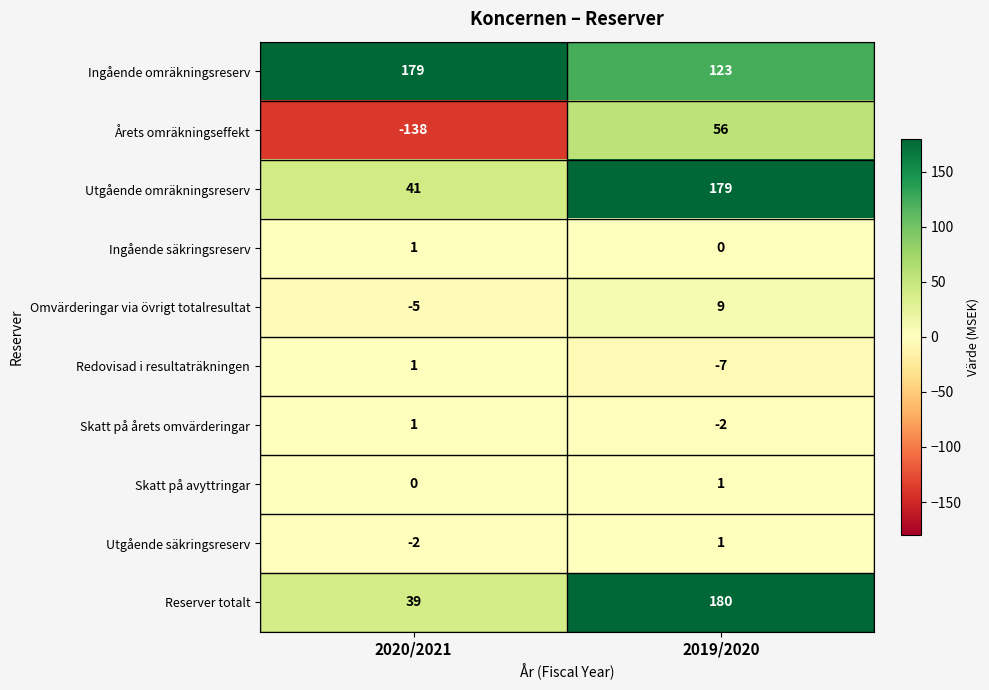

What is the sum of the Redovisad i resultaträkningen values at 2020/2021 and 2019/2020?

-6